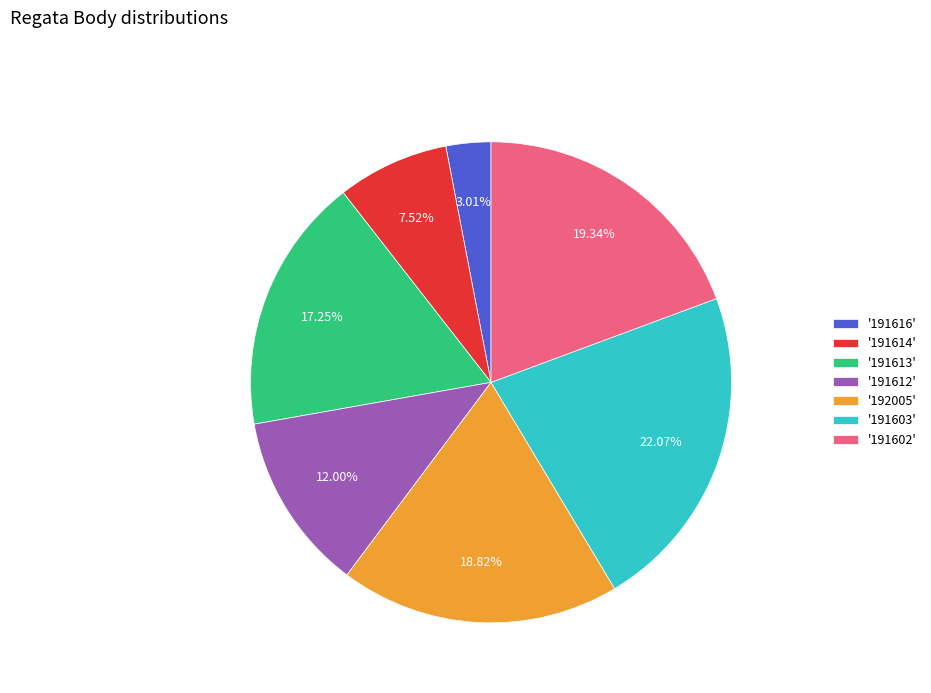

Is there any slice that represents more than half of the pie?

No